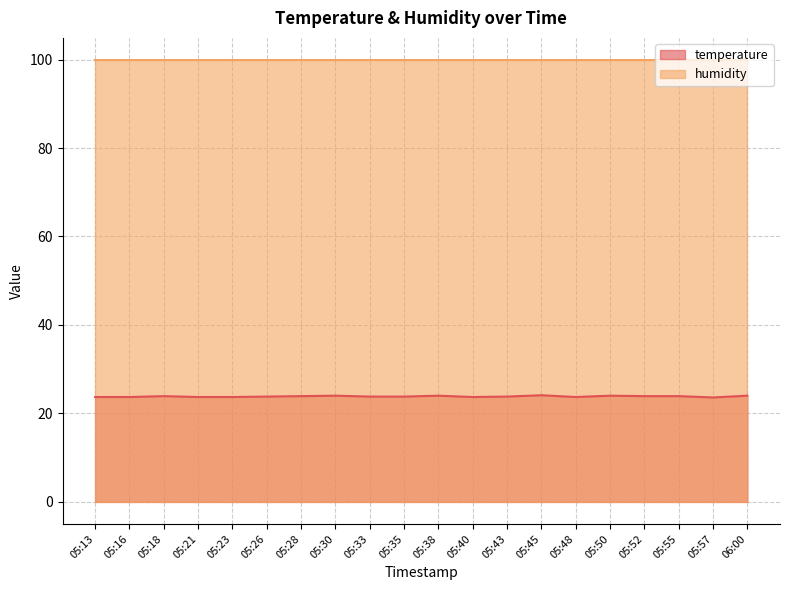

Which has a higher value, 05:45 or 05:21?

05:45